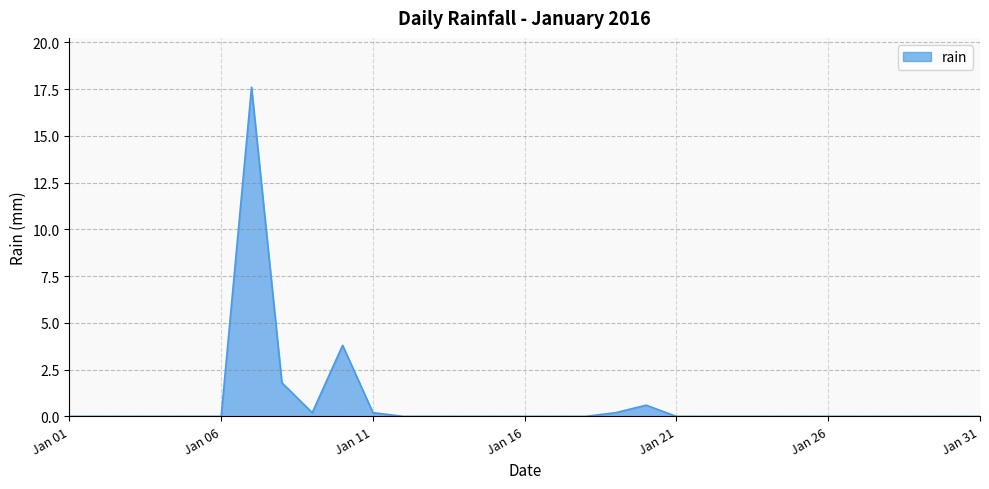

What is the difference between the maximum and minimum values?

17.6